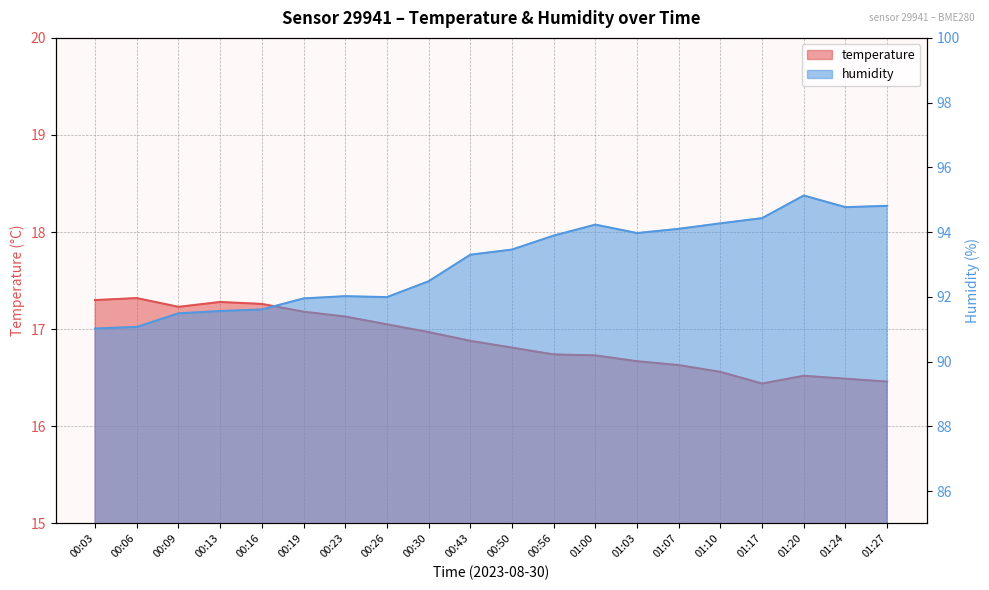

What are all the series names shown in the legend?

temperature, humidity